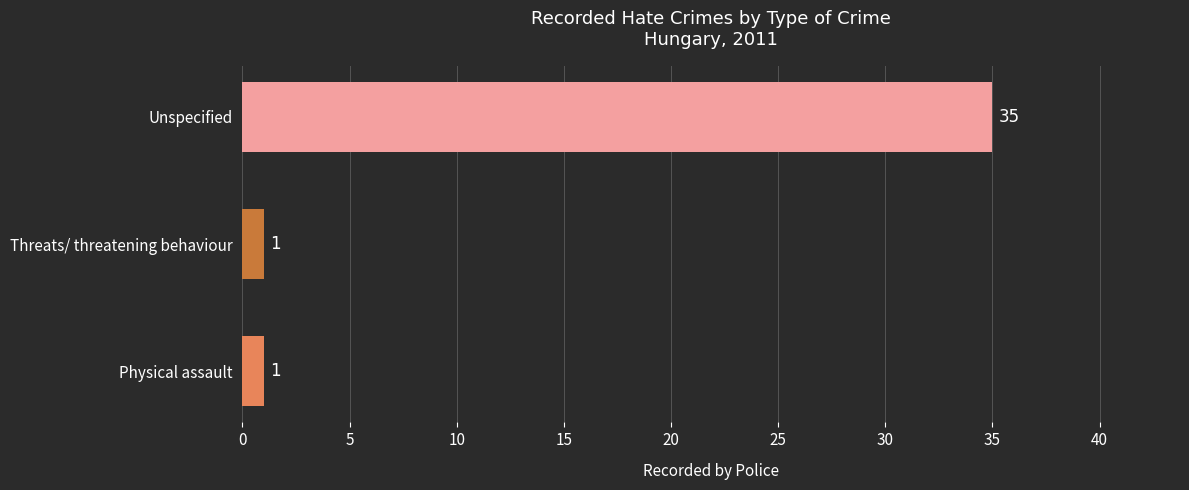

Is it true that the value at Threats/ threatening behaviour is 1?

True